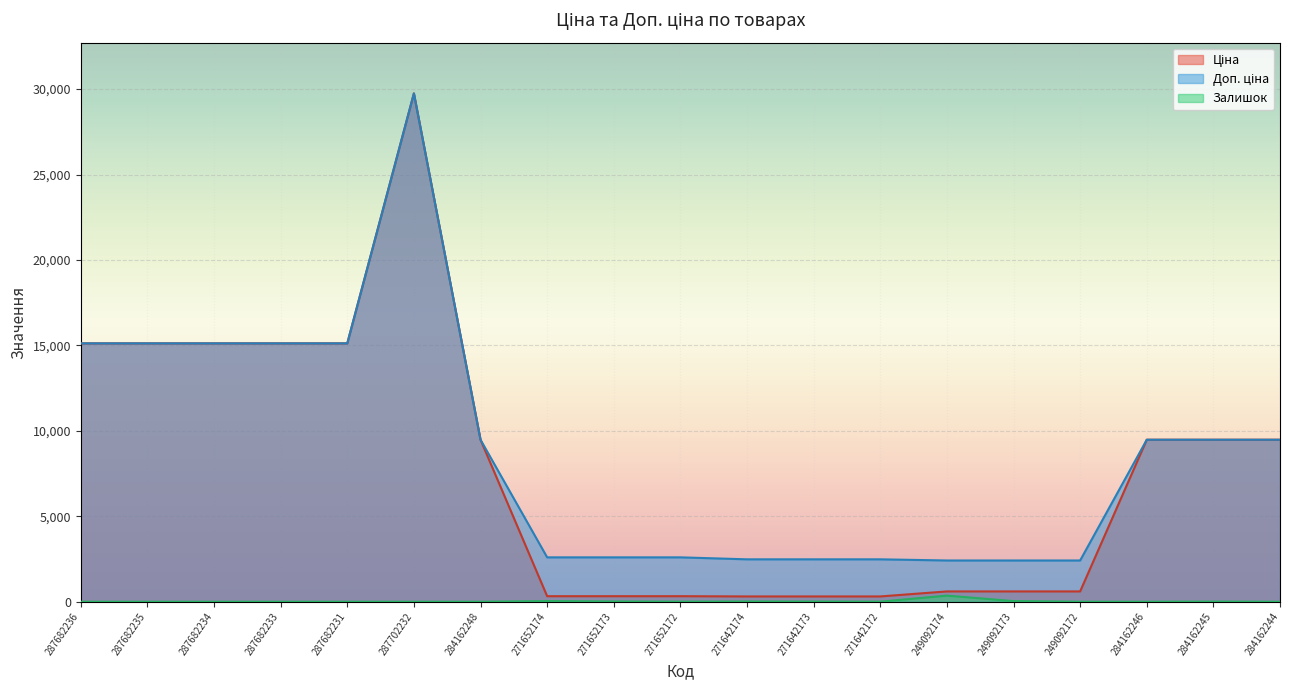

The value of Доп. ціна at 271652174 is 3764.8. True or false?

False